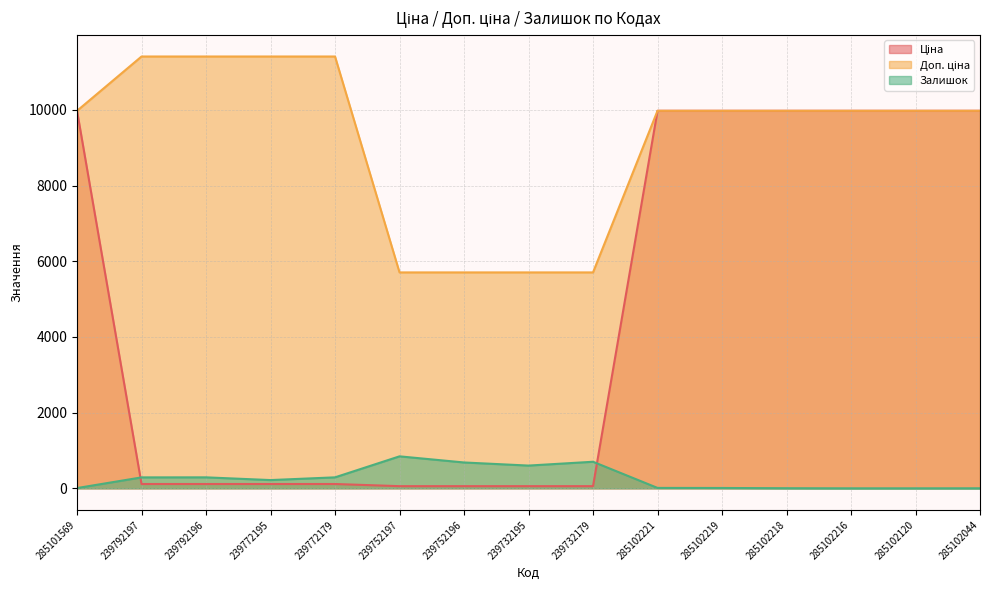

Which has a higher value, 285102221 or 239752196?

285102221